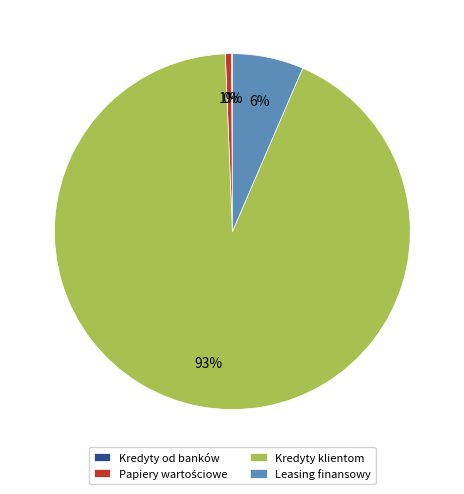

What is the largest slice in the pie chart?

Kredyty klientom